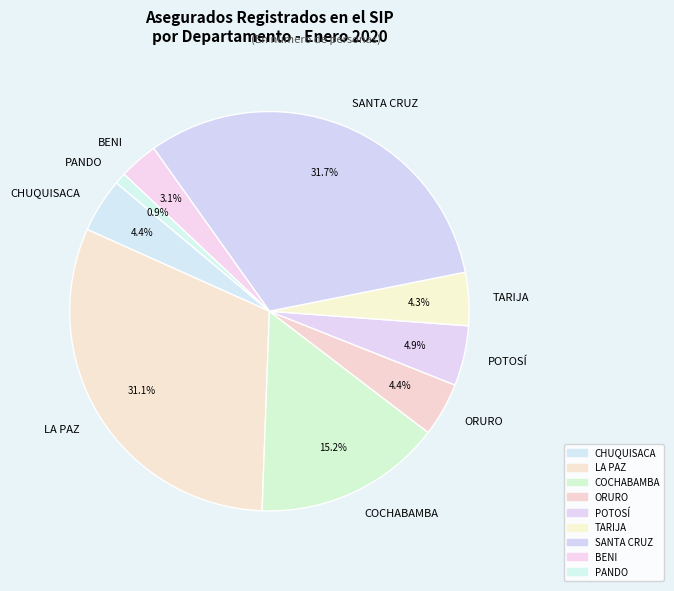

To the nearest percent, what is the combined percentage of BENI and PANDO?

4%